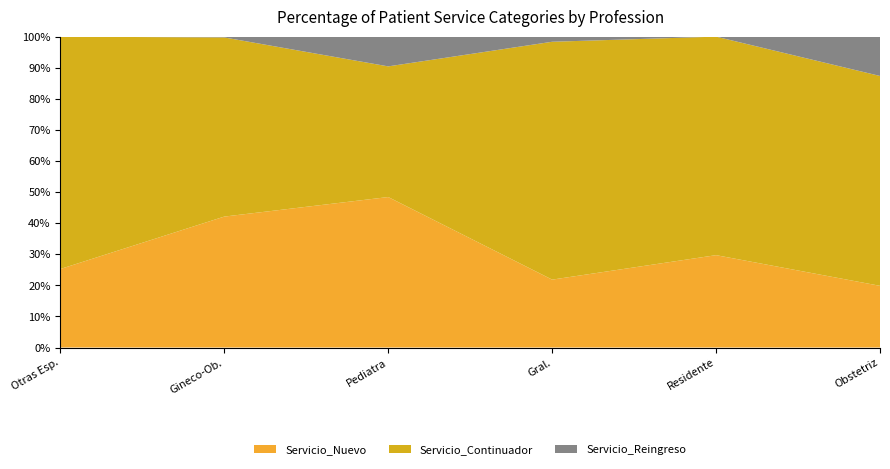

The value of Servicio_Nuevo at Pediatra is 48.4. True or false?

True